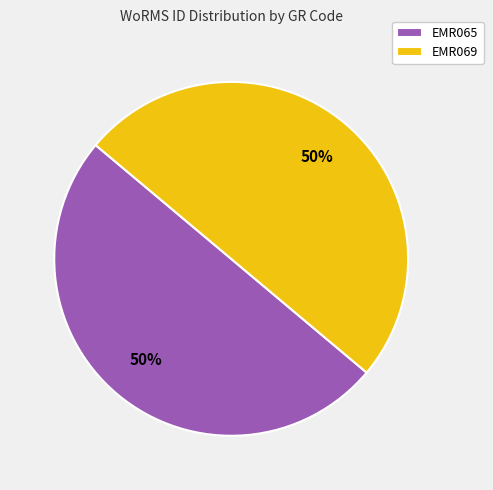

How many slices are in this pie chart?

2